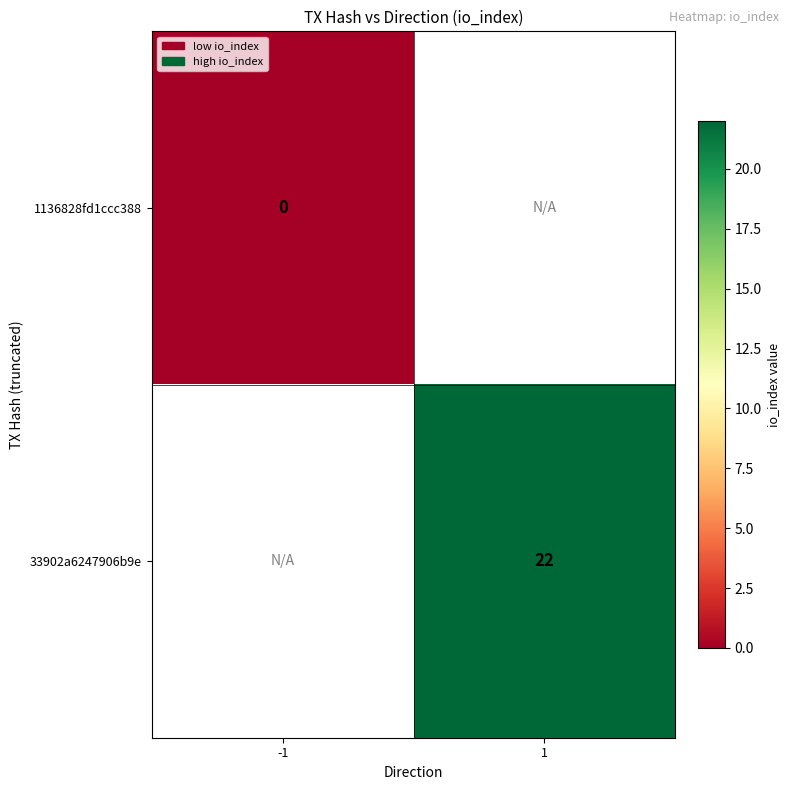

Count the number of categories in the chart.

2